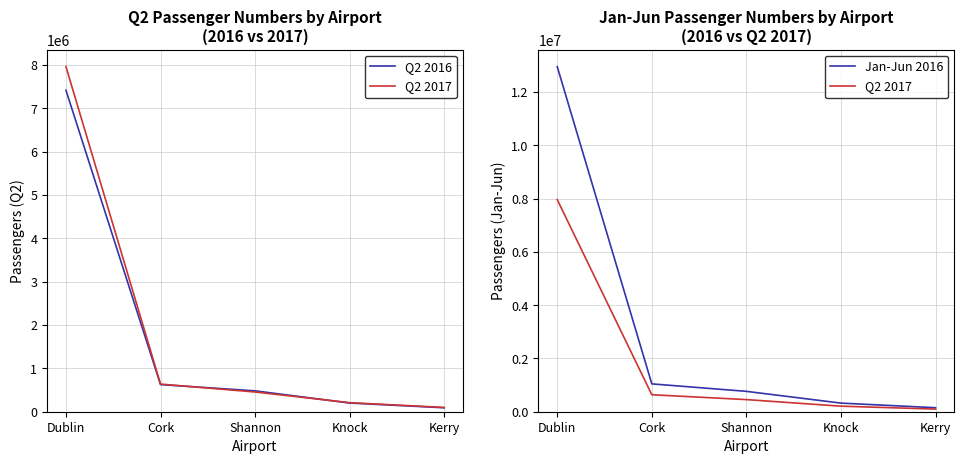

The Q2 2016 series shows 12365281 at Dublin. True or false?

False